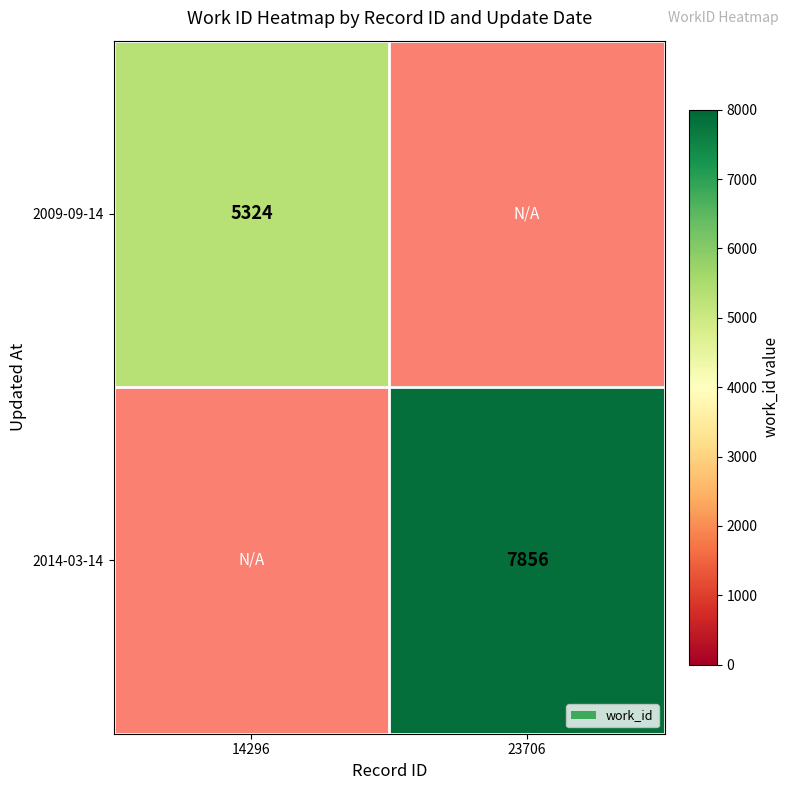

The value of 2014-03-14 at 23706 is 7856. True or false?

True